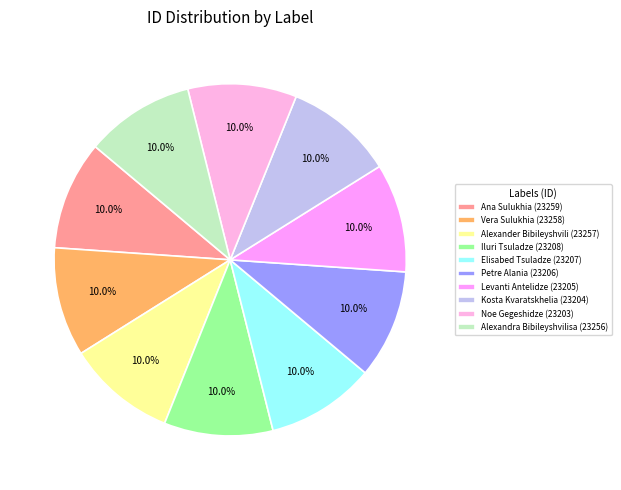

Is it true that ალექსანდრა (საშა) ბიბილეიშვილისა is 10% of the pie?

True